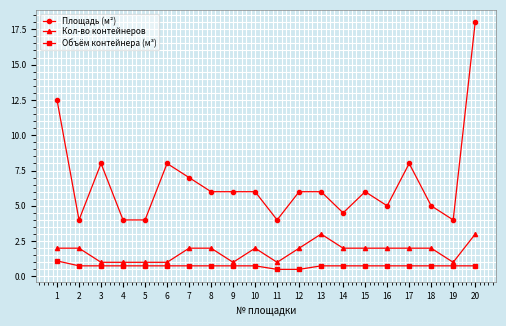

Is the value of Кол-во контейнеров at 18 greater than the value of Объём контейнера (м³) at 3?

Yes